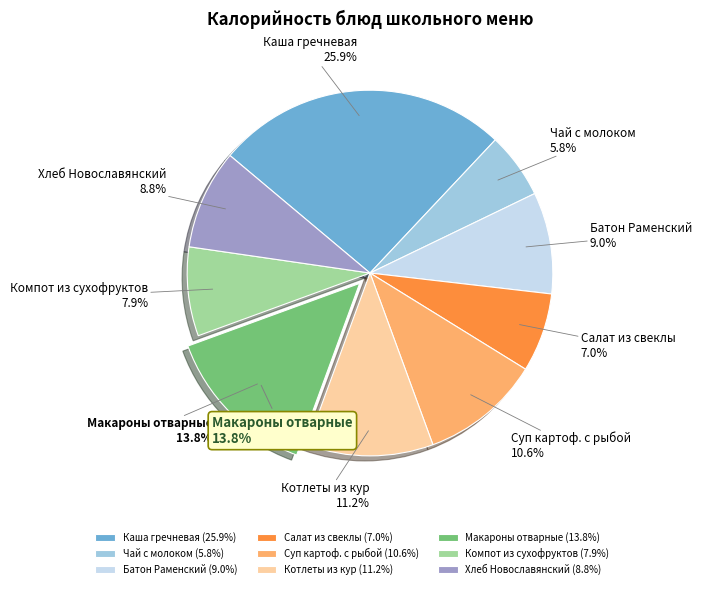

To the nearest percent, what is the average slice percentage?

11%